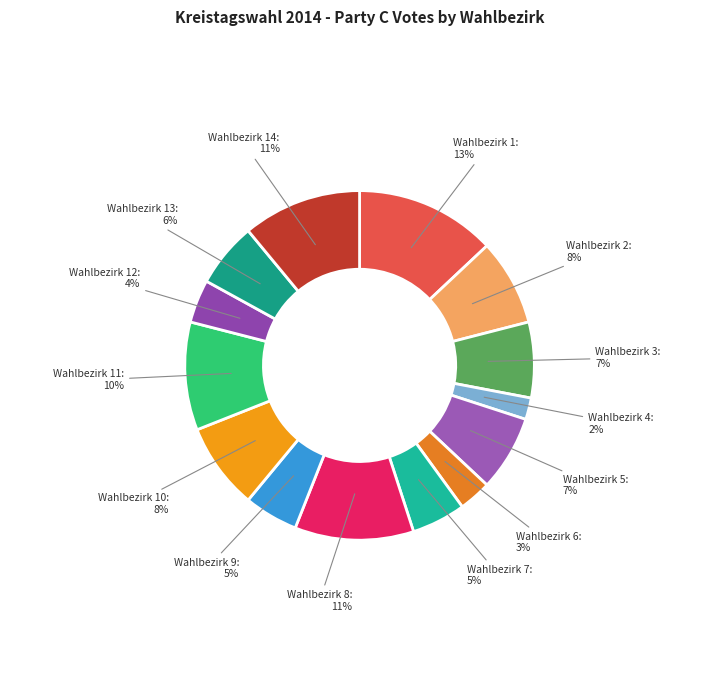

How many slices are in this pie chart?

14